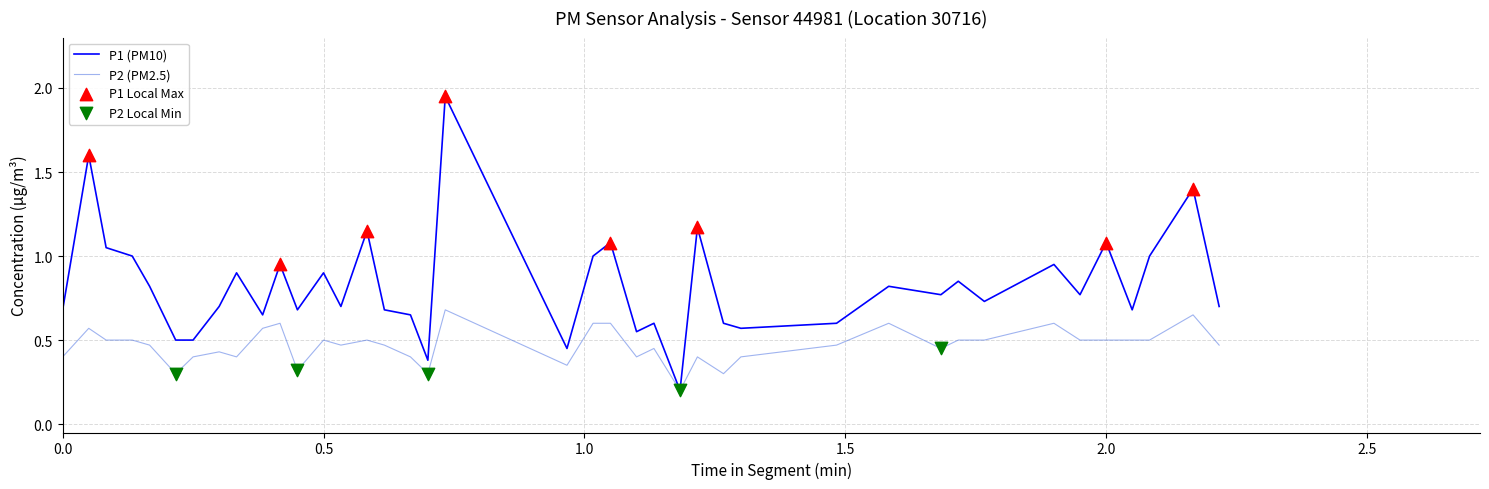

List the series in order of their peak value, highest first.

P1 (PM10), P2 (PM2.5)